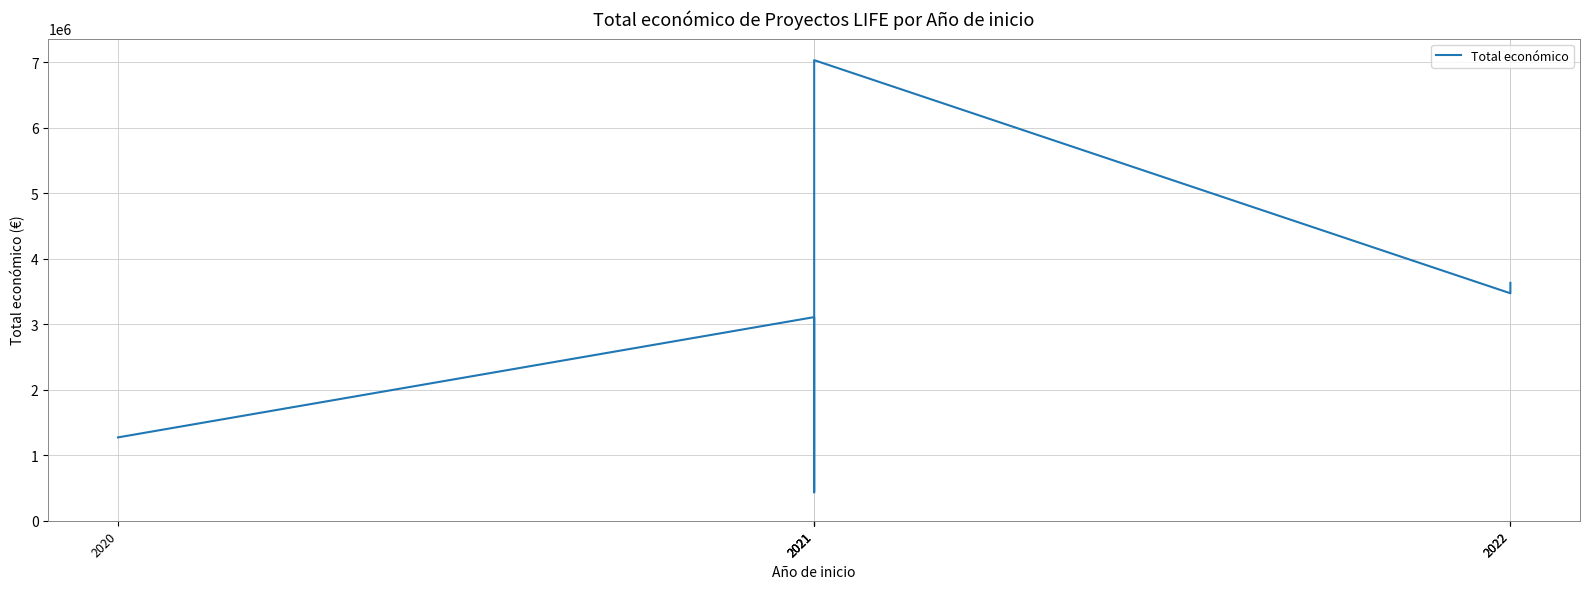

The chart shows a value of 433202 at 2021. True or false?

True